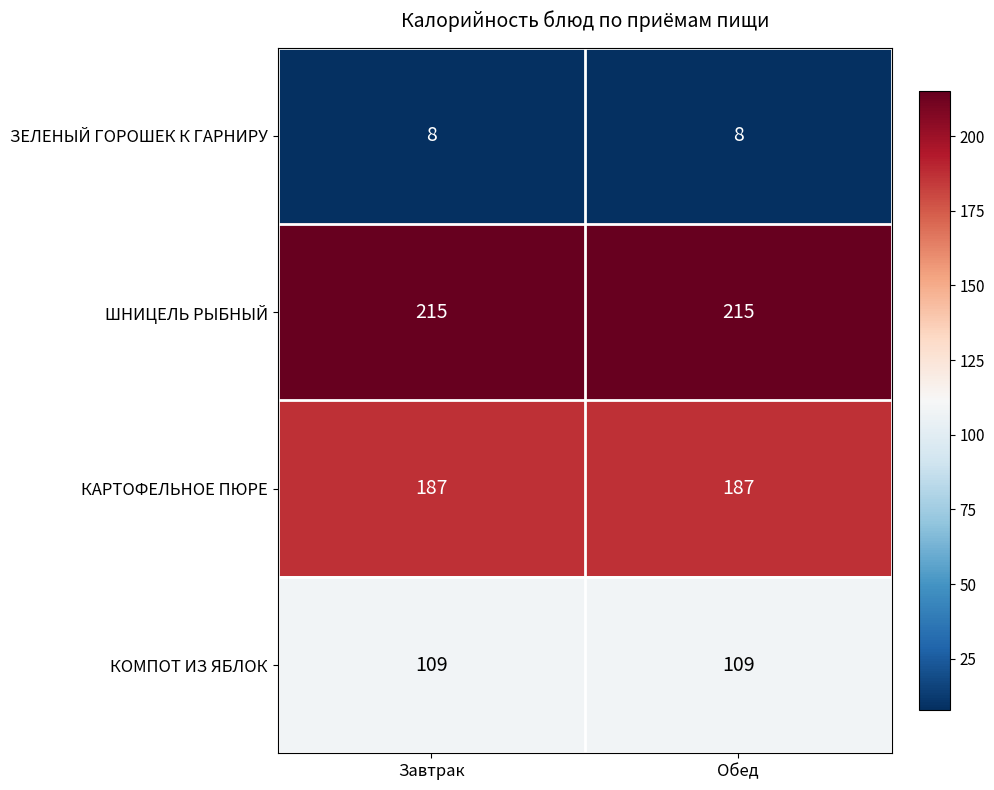

Is the value of КАРТОФЕЛЬНОЕ ПЮРЕ at Обед greater than the value of КОМПОТ ИЗ ЯБЛОК at Обед?

Yes